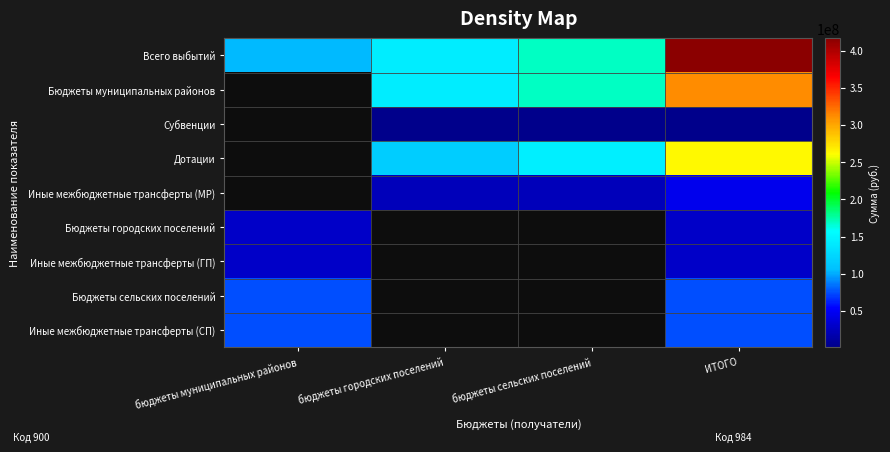

Is the value of Бюджеты сельских поселений at ИТОГО greater than the value of Субвенции at бюджеты сельских поселений?

Yes